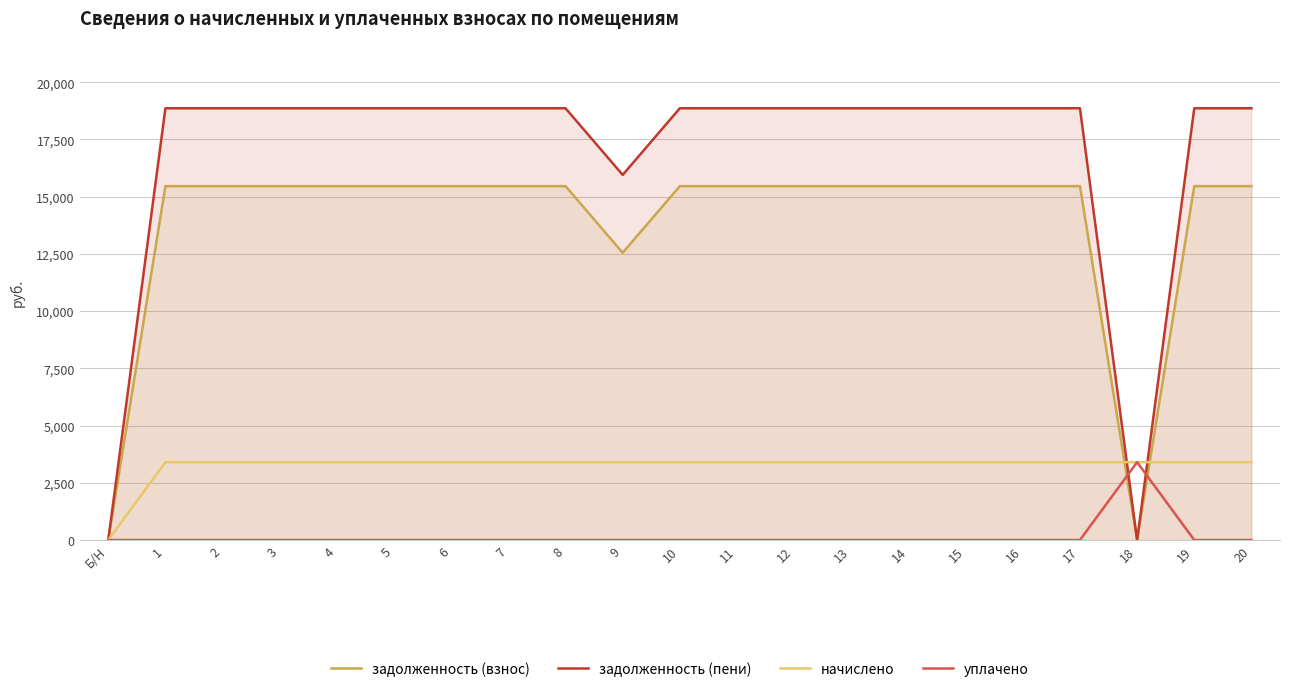

What are all the series names shown in the legend?

задолженность (взнос), задолженность (пени), начислено, уплачено